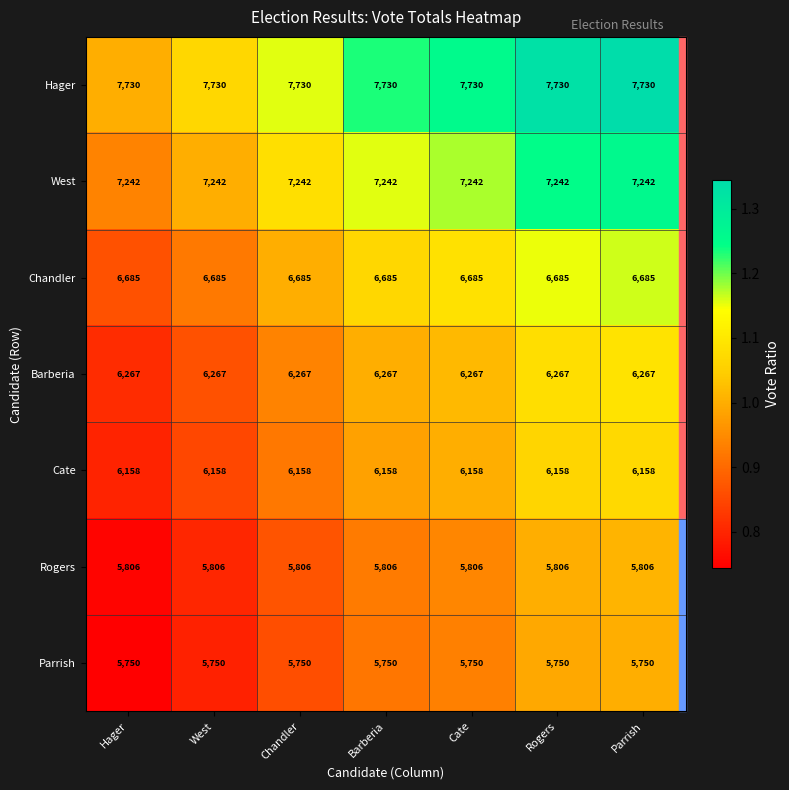

Rank the series by their maximum value, from highest to lowest.

Hager, West, Chandler, Barberia, Cate, Rogers, Parrish